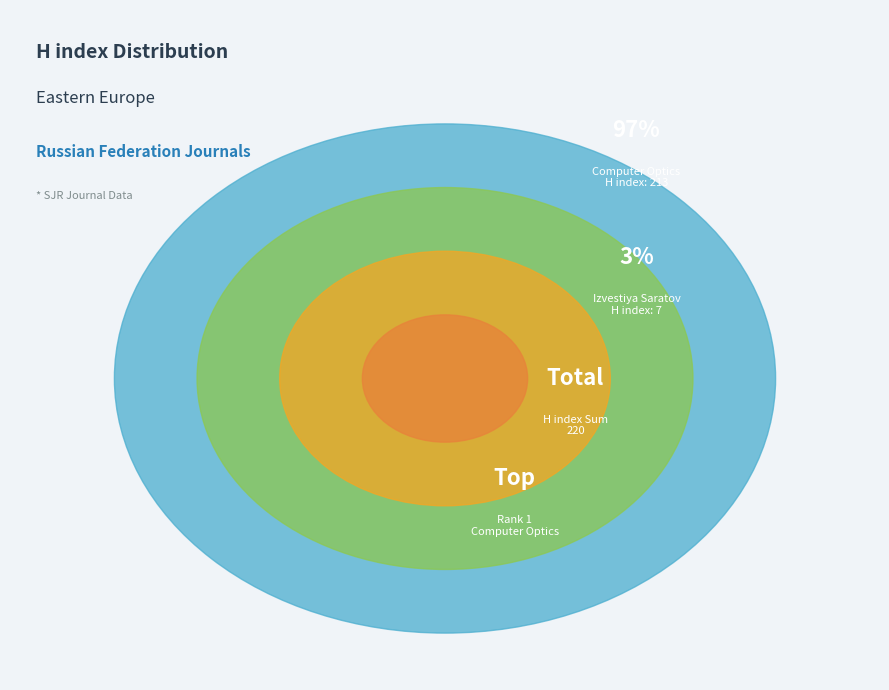

How many slices are in this pie chart?

2